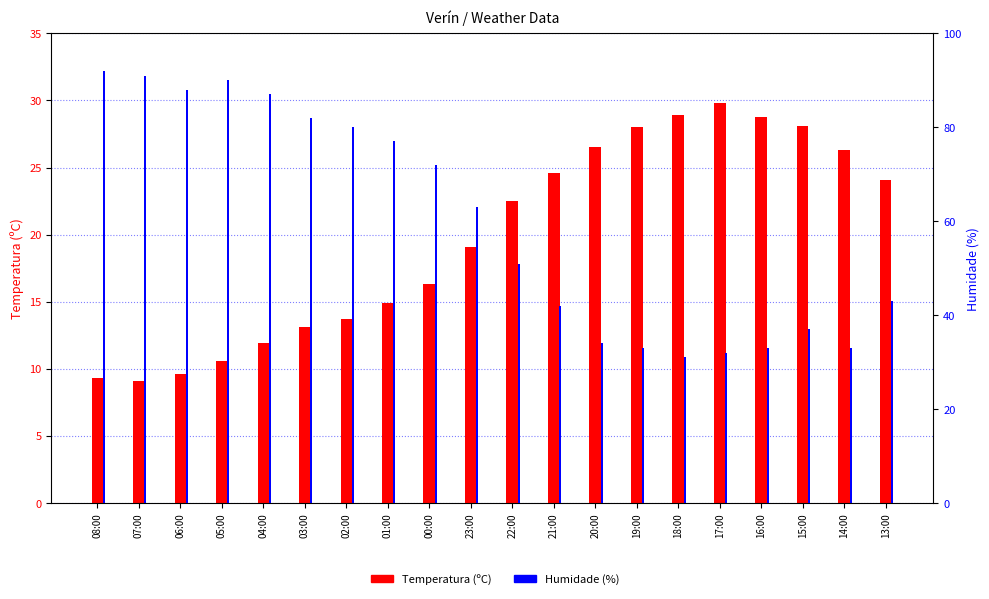

Rank the categories by Humidade (%) value from highest to lowest.

08:00, 07:00, 05:00, 06:00, 04:00, 03:00, 02:00, 01:00, 00:00, 23:00, 22:00, 13:00, 21:00, 15:00, 20:00, 19:00, 16:00, 14:00, 17:00, 18:00